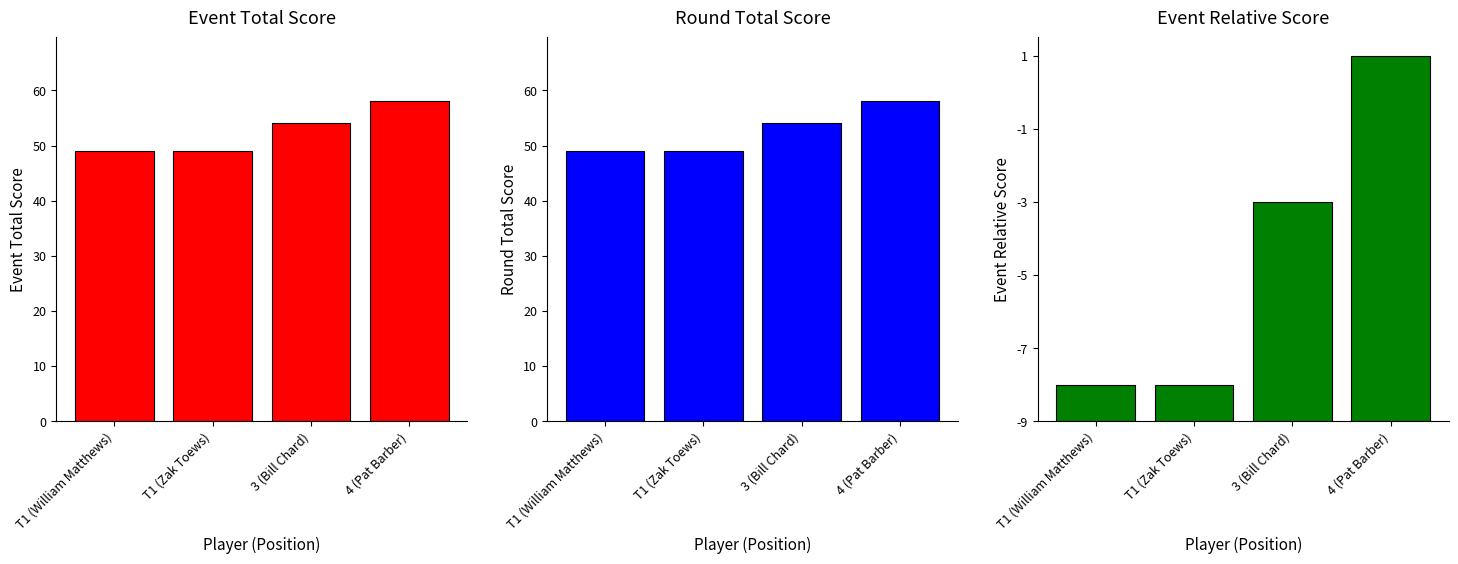

At how many categories does at least one series exceed 29?

4